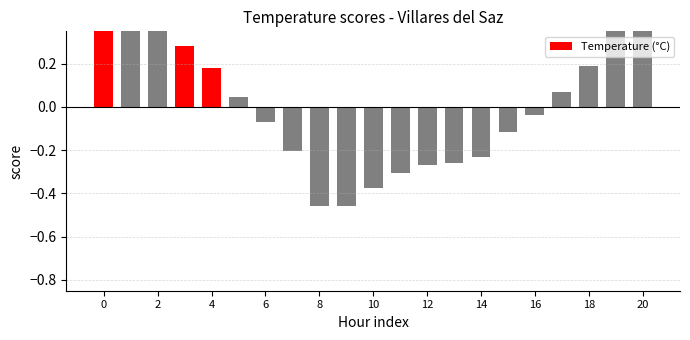

True or false: the data shows 0.7 at 20.

False